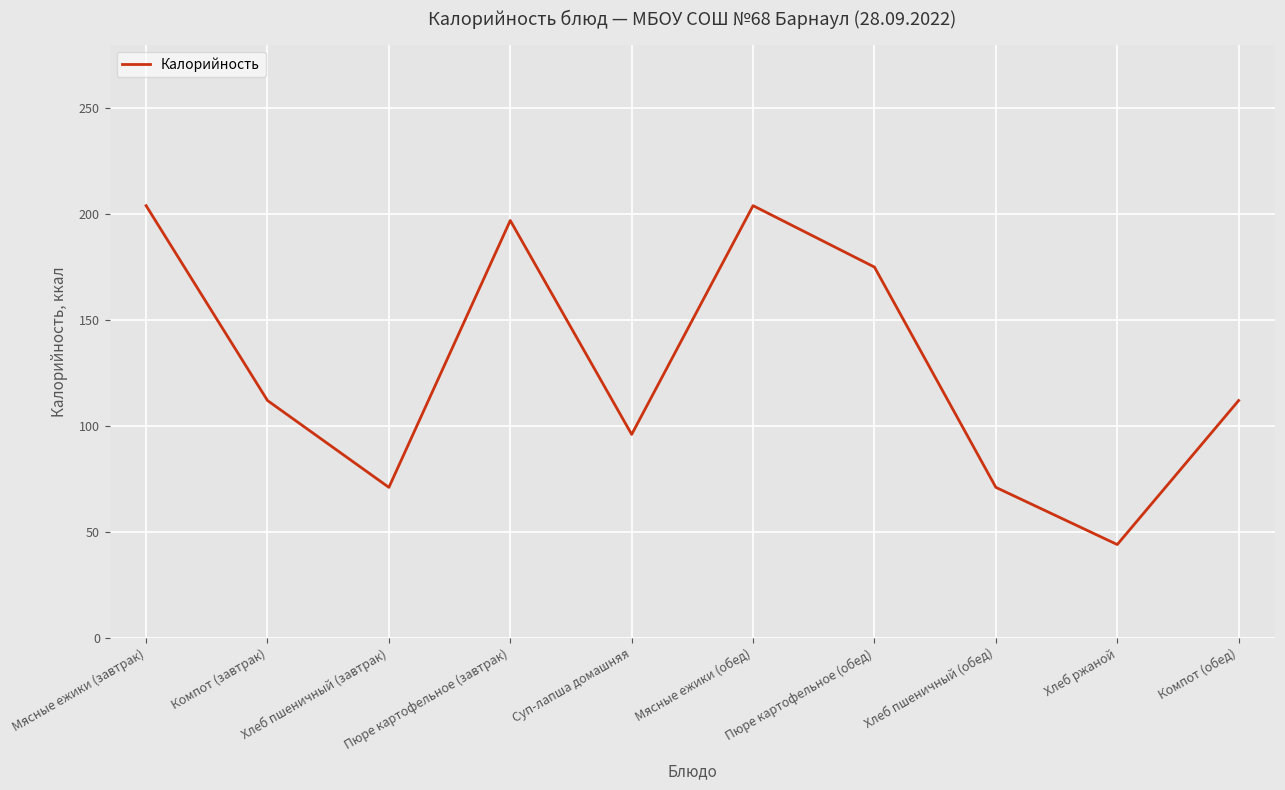

What is the sum of all values?

1286